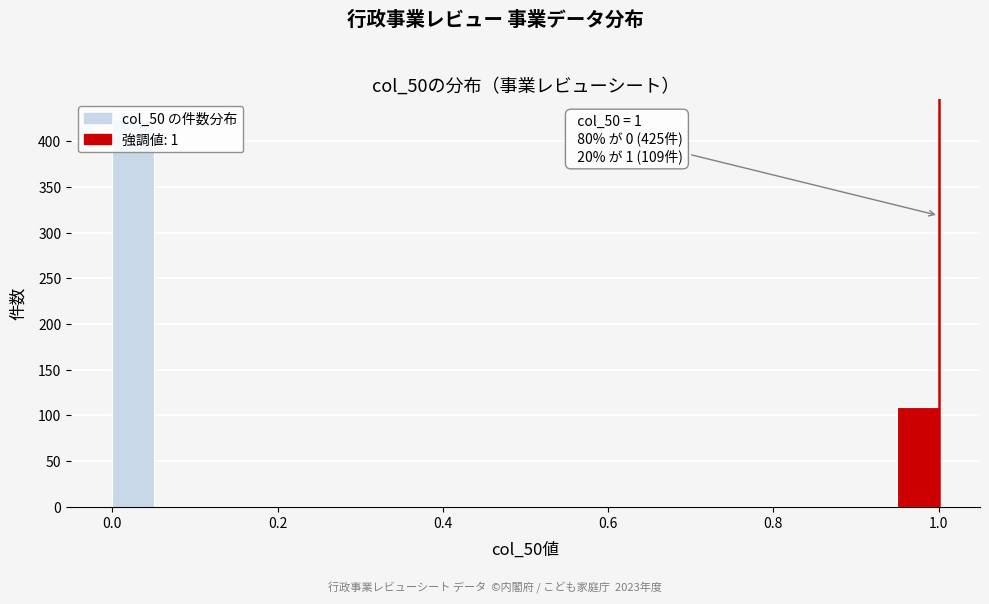

Around what value on the x-axis is the tallest bar? Give the approximate position of its centre, as read against the axis.

0.02